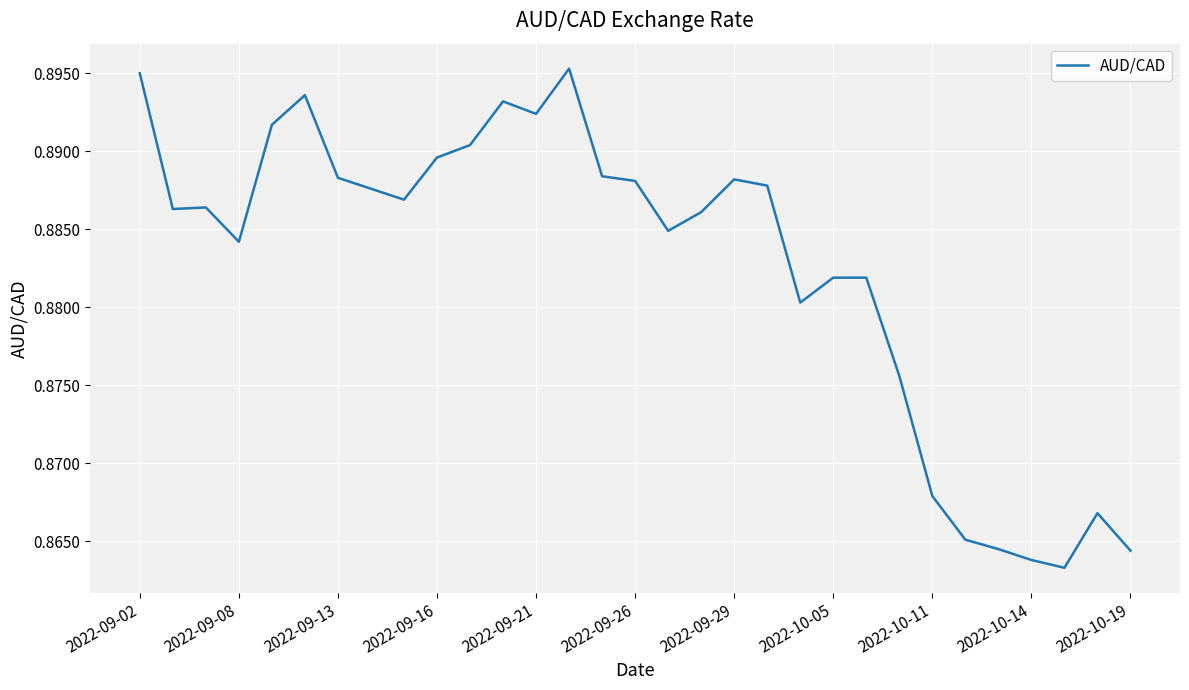

How many lines are shown in the chart?

1